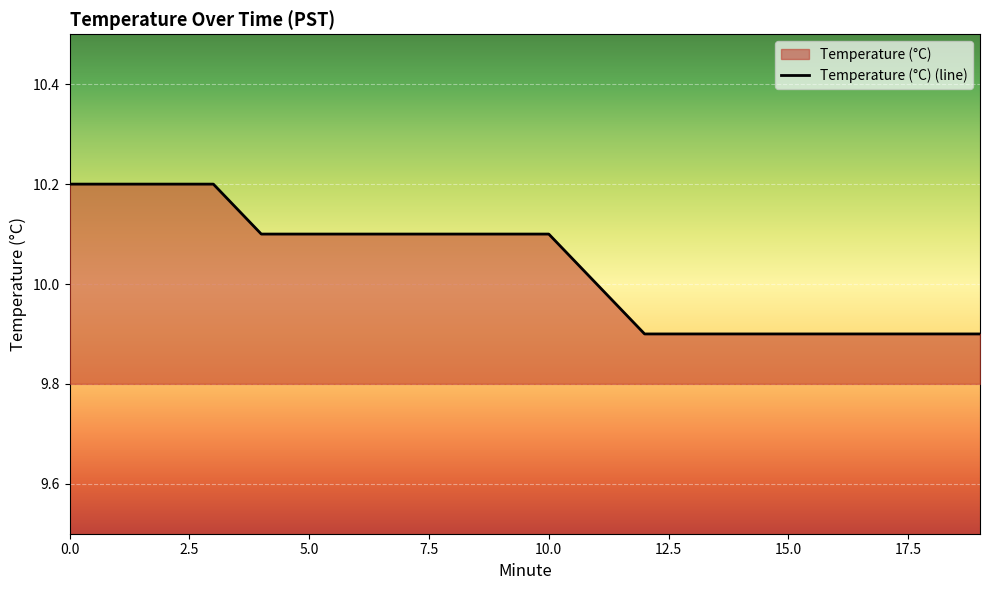

What is the sum of the values at 5.0 and 10.0?

20.2